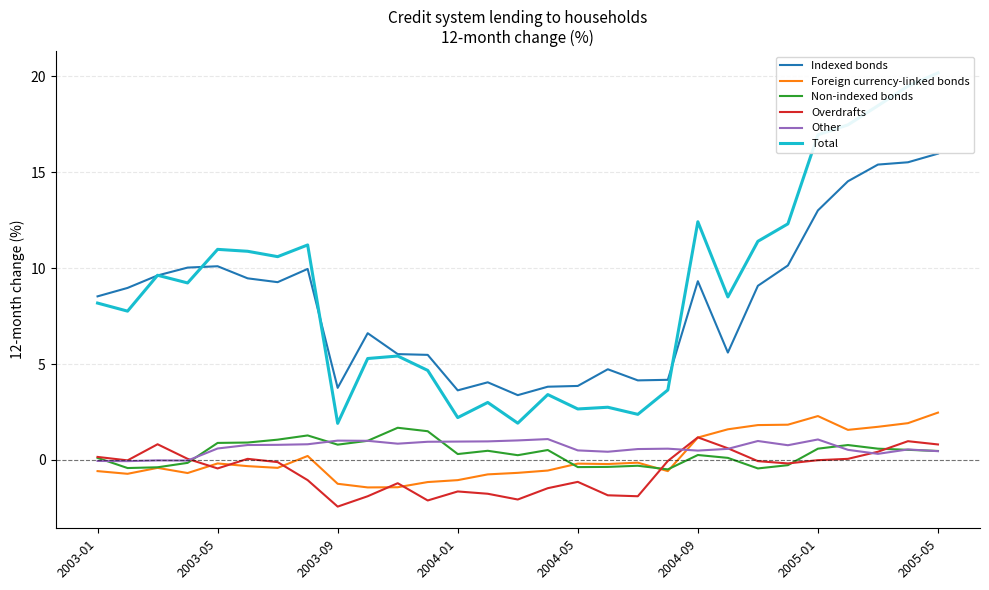

At how many categories does at least one series exceed 9?

14